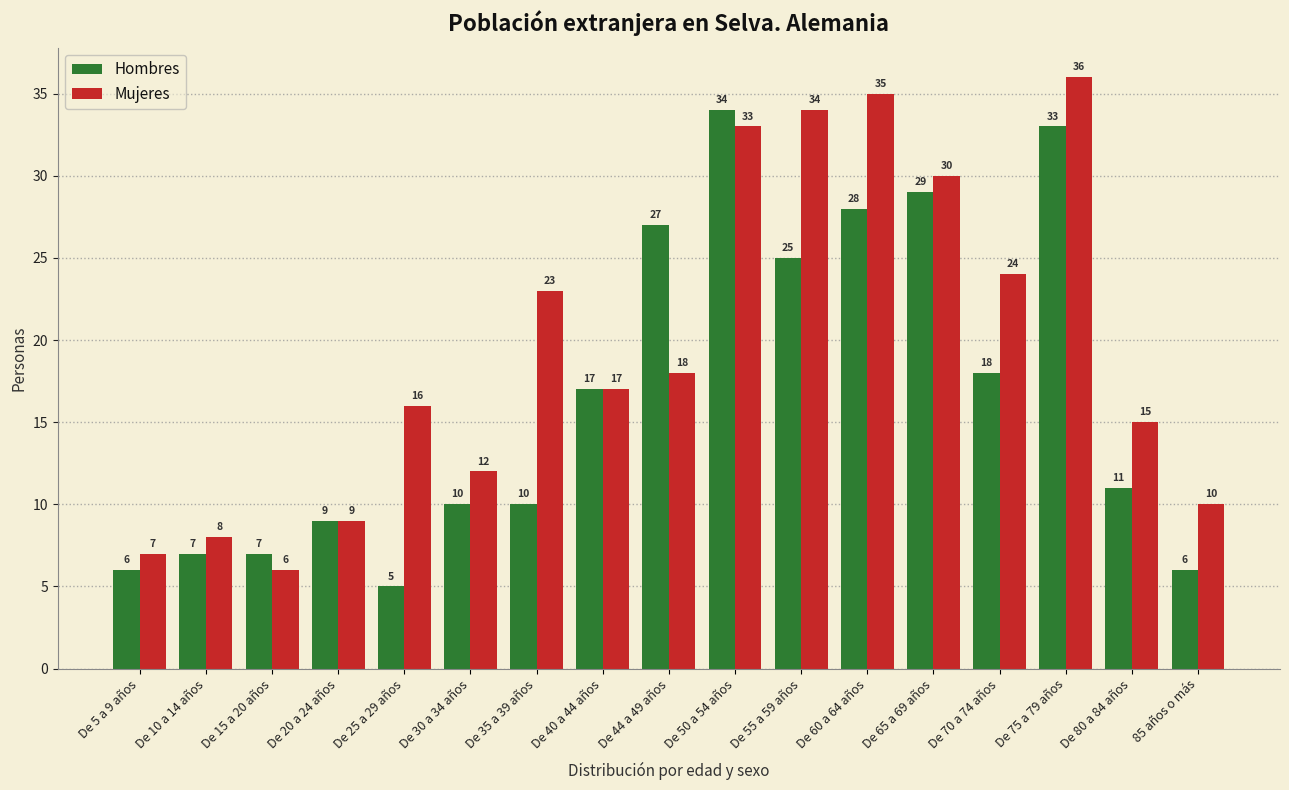

What is the minimum value shown in the chart?

5